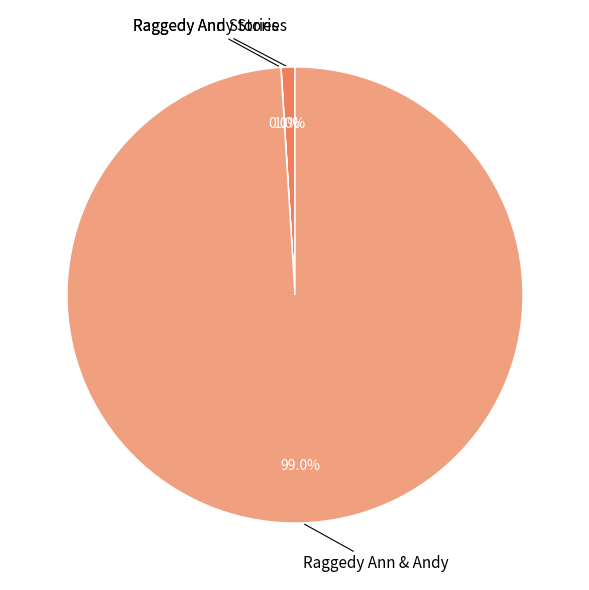

To the nearest percent, what portion does Raggedy Ann & Andy represent?

99%